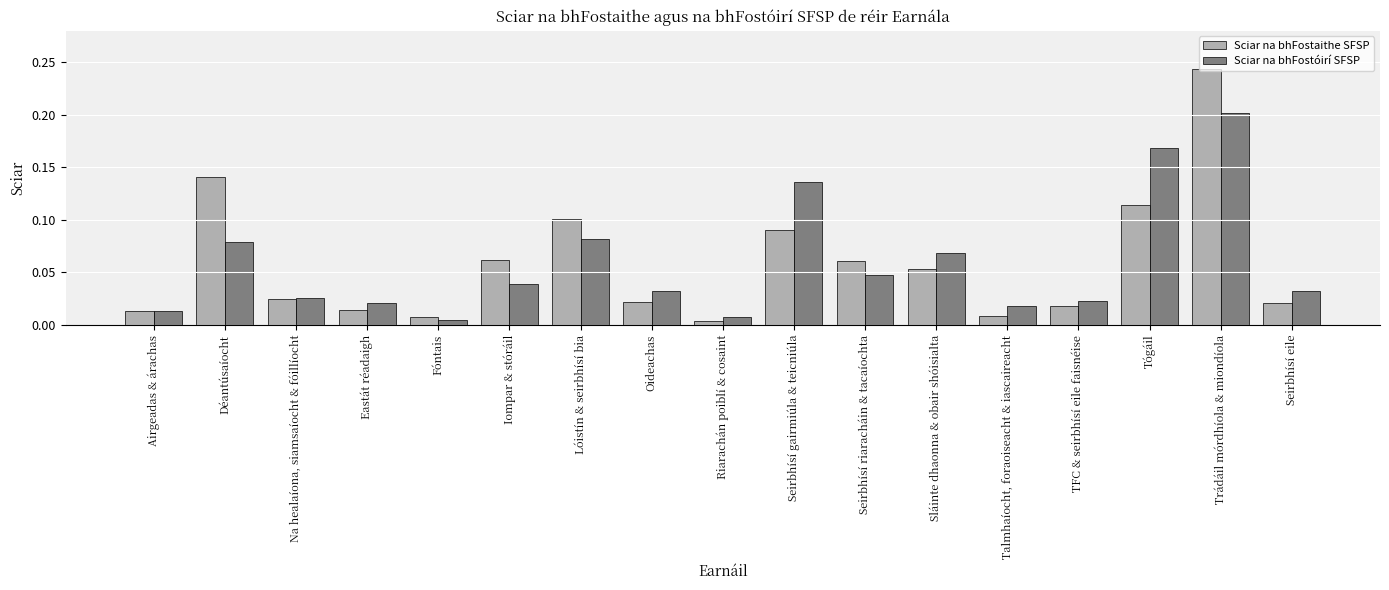

At which label is Sciar na bhFostóirí SFSP closest to 0?

Fóntais